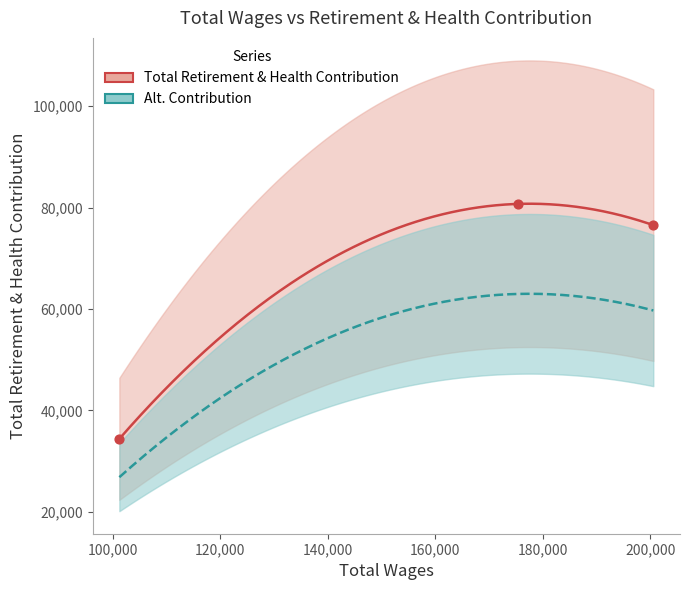

What is the change in value from 101240.0 to 200549.0?

+42153